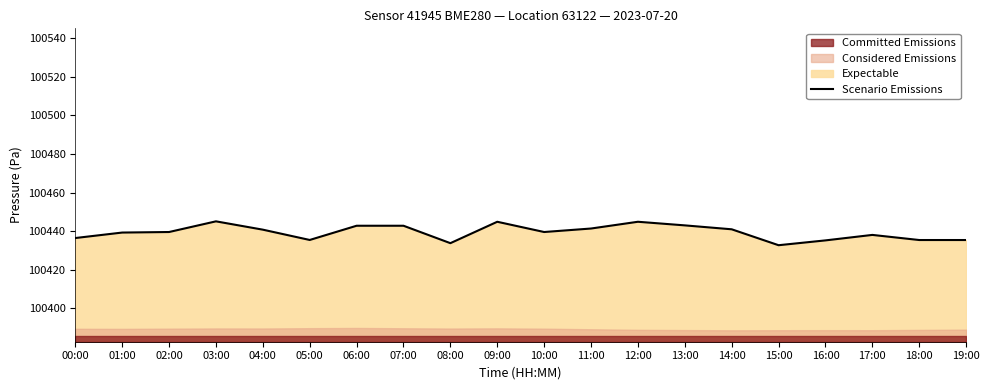

What is the minimum value shown in the chart?

100432.7